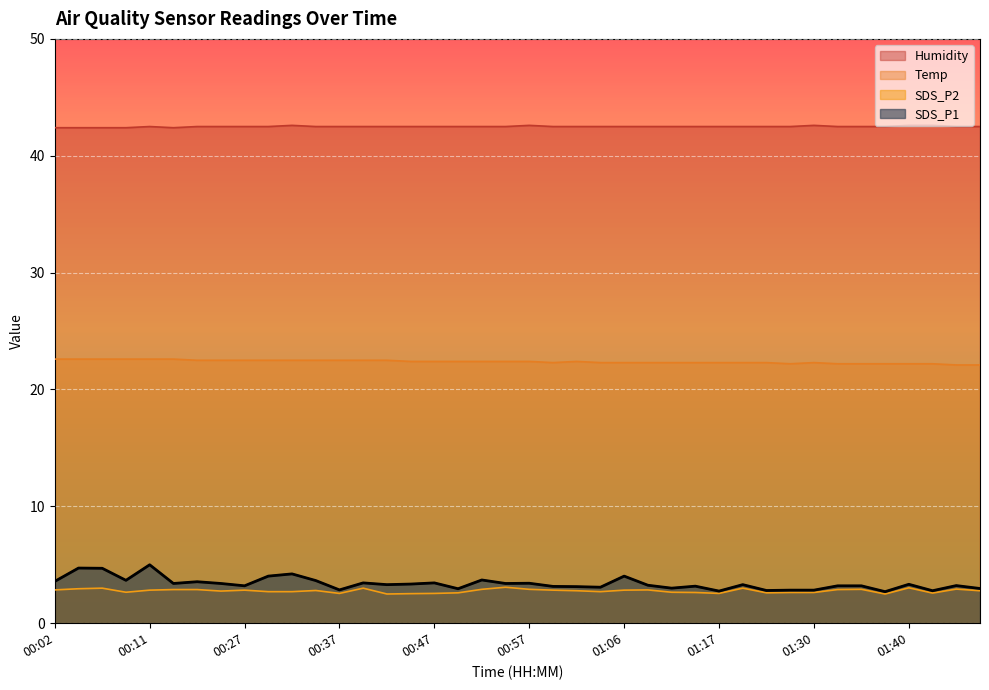

Between 00:57 and 00:52, which is larger?

00:52